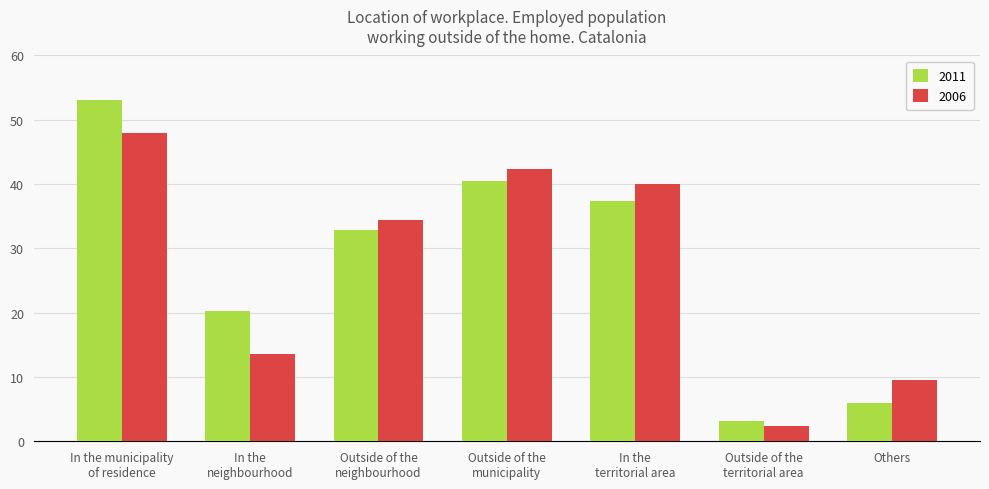

Which category has the highest value across all series?

In the municipality
of residence